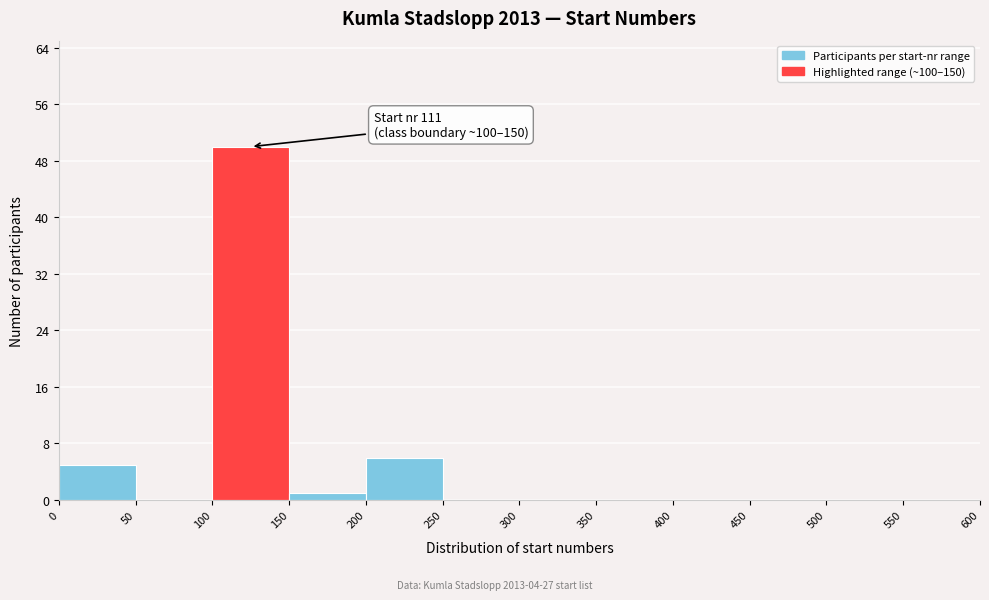

Over which range of the x-axis is the bar tallest?

100 to 150